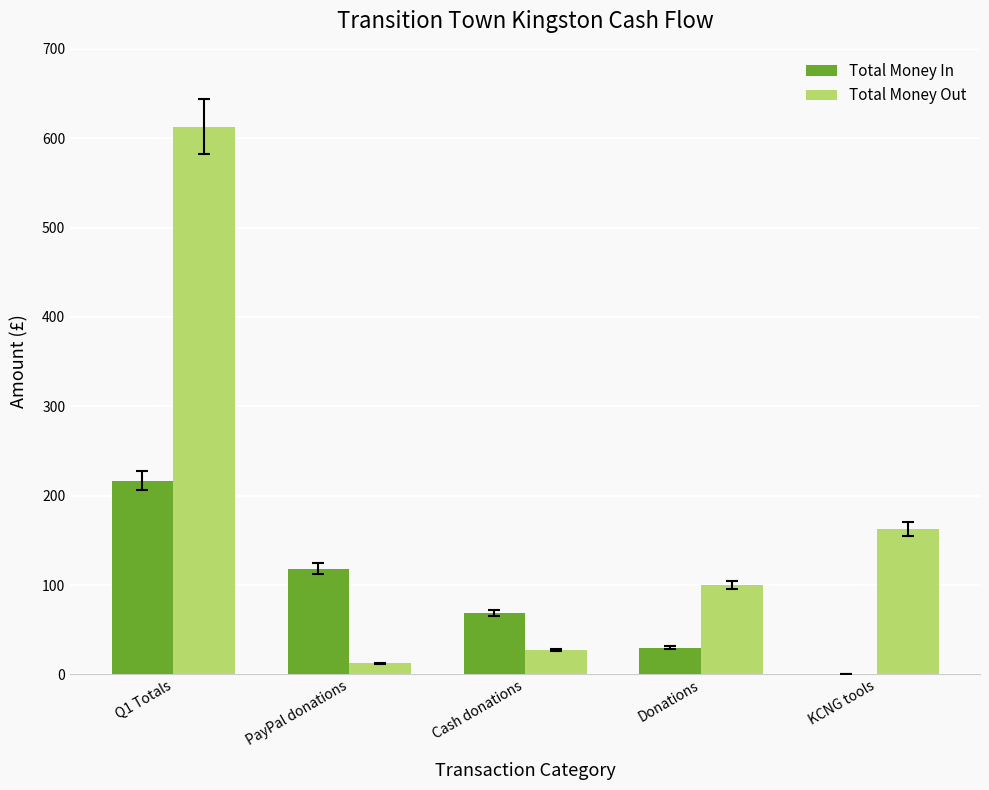

Which series has the largest total across all categories?

Total Money Out